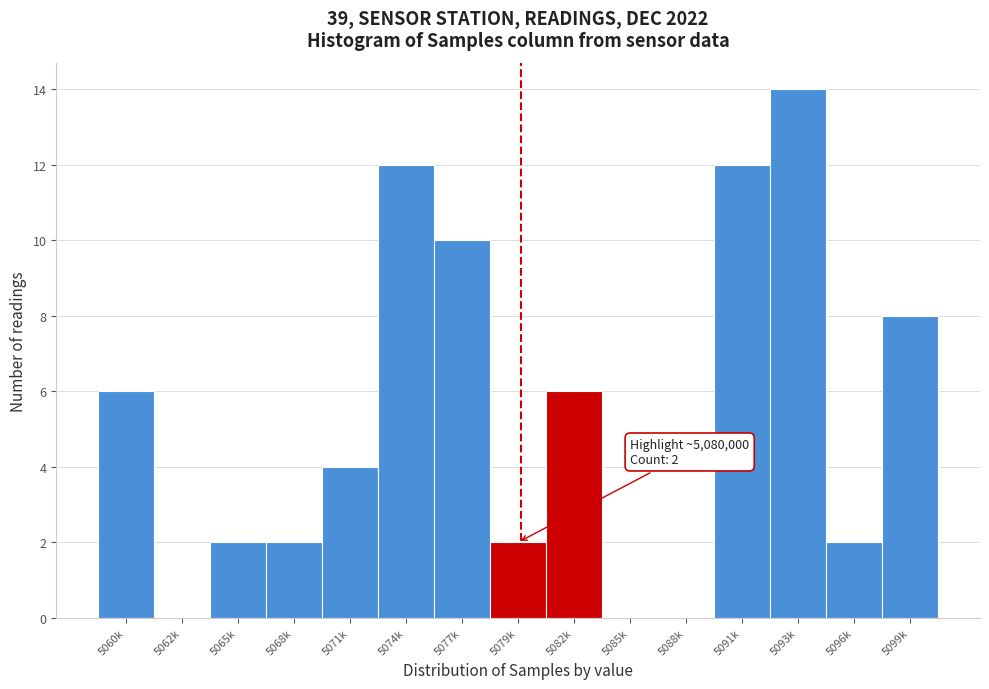

Reading right to left, what are all the values shown in this chart?

5099k=8	5096k=2	5093k=14	5091k=12	5088k=0	5085k=0	5082k=6	5079k=2	5077k=10	5074k=12	5071k=4	5068k=2	5065k=2	5062k=0	5060k=6